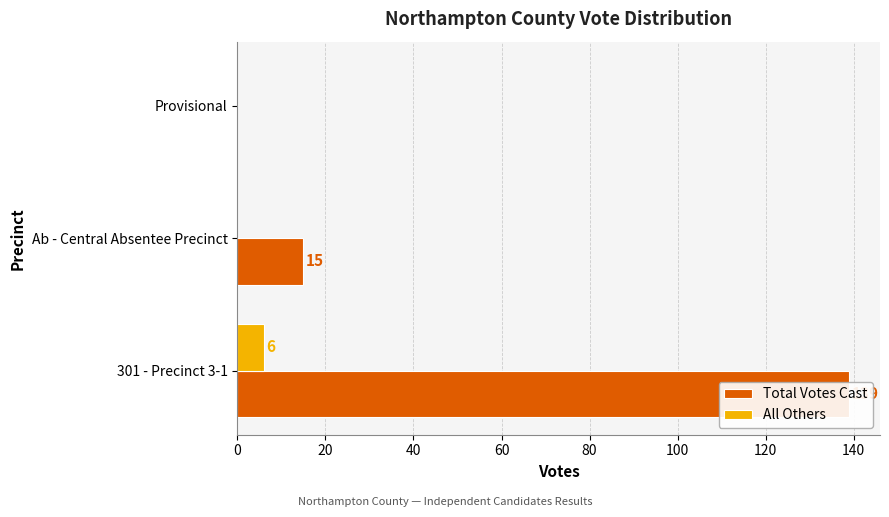

Reading left to right, what are all the values shown in this chart?

Total Votes Cast: 139	15	0
All Others: 6	0	0